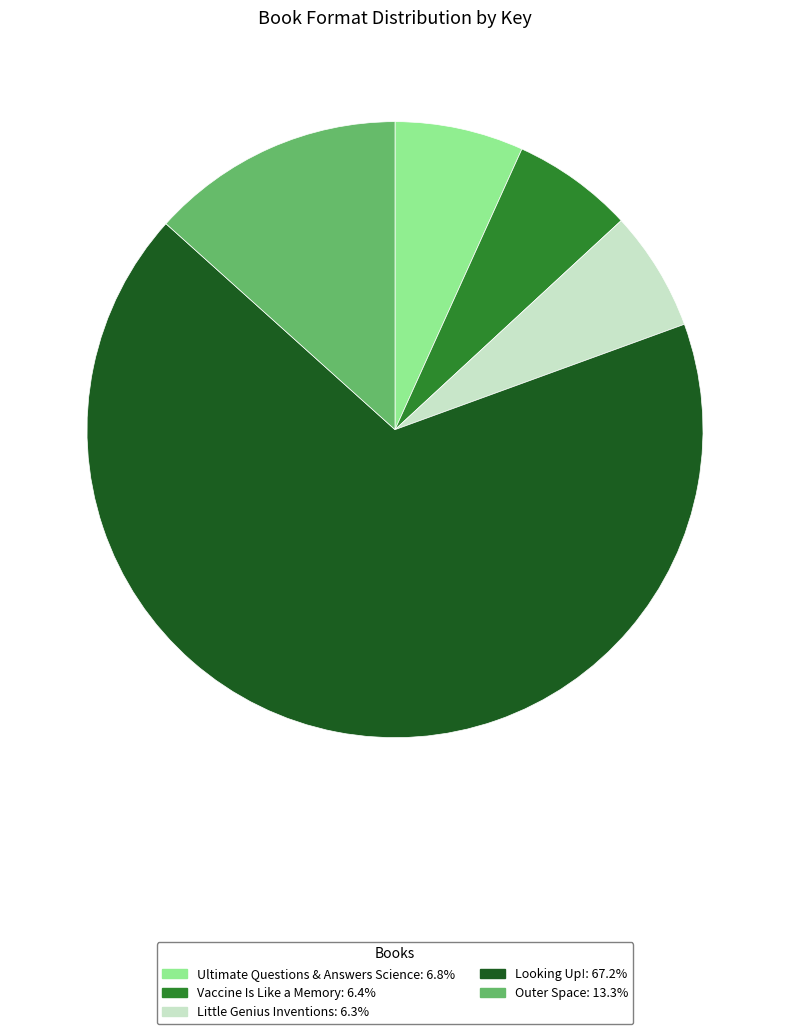

What is the largest slice in the pie chart?

Looking Up!